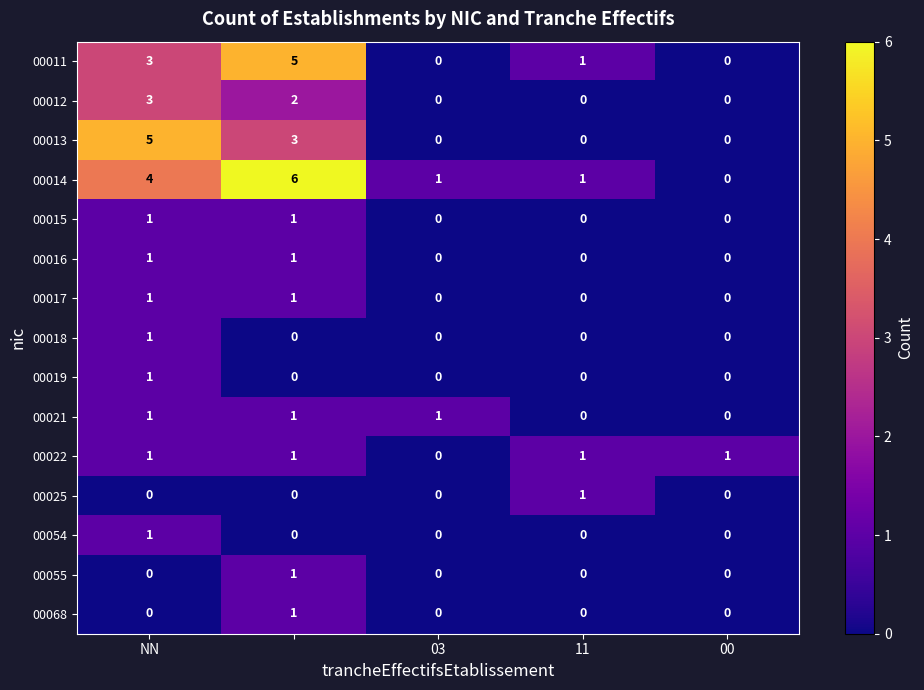

What is the greatest value displayed?

6